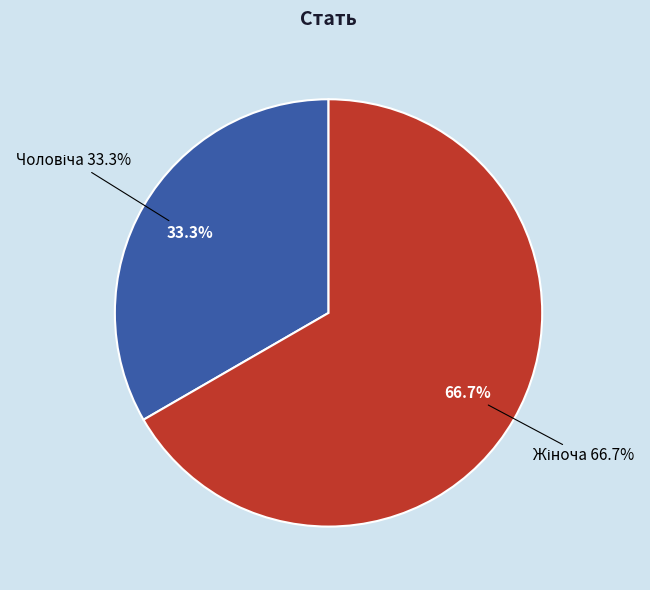

The Жіноча slice represents 67% of the pie. True or false?

True